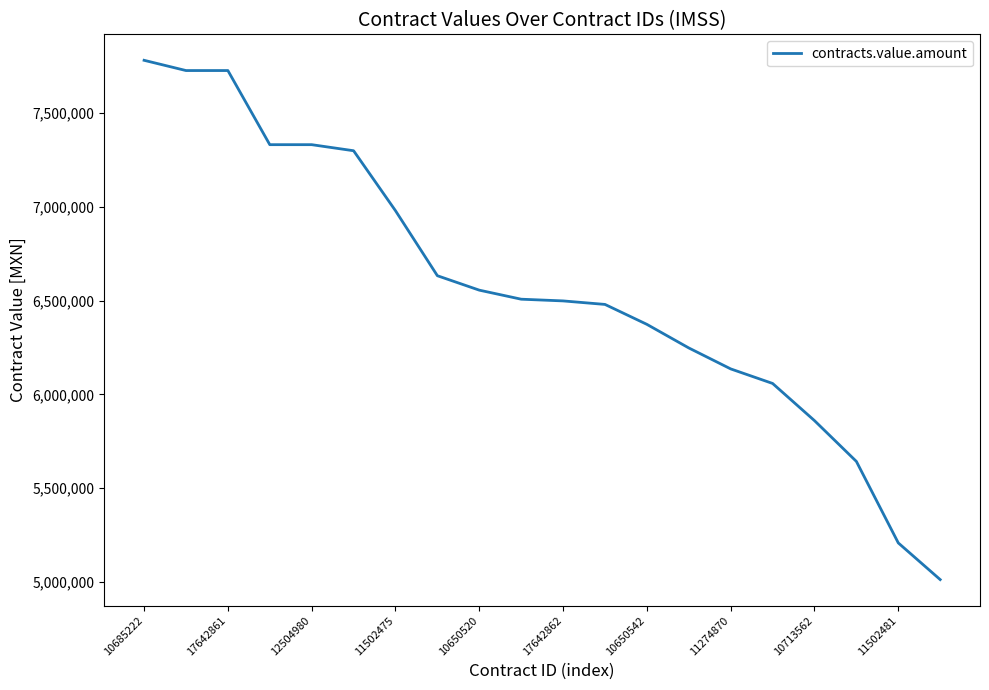

What is the difference between the maximum and minimum values?

2771451.7